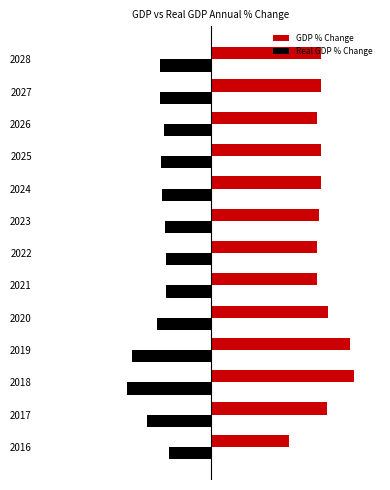

What are all the series names shown in the legend?

GDP % Change, Real GDP % Change